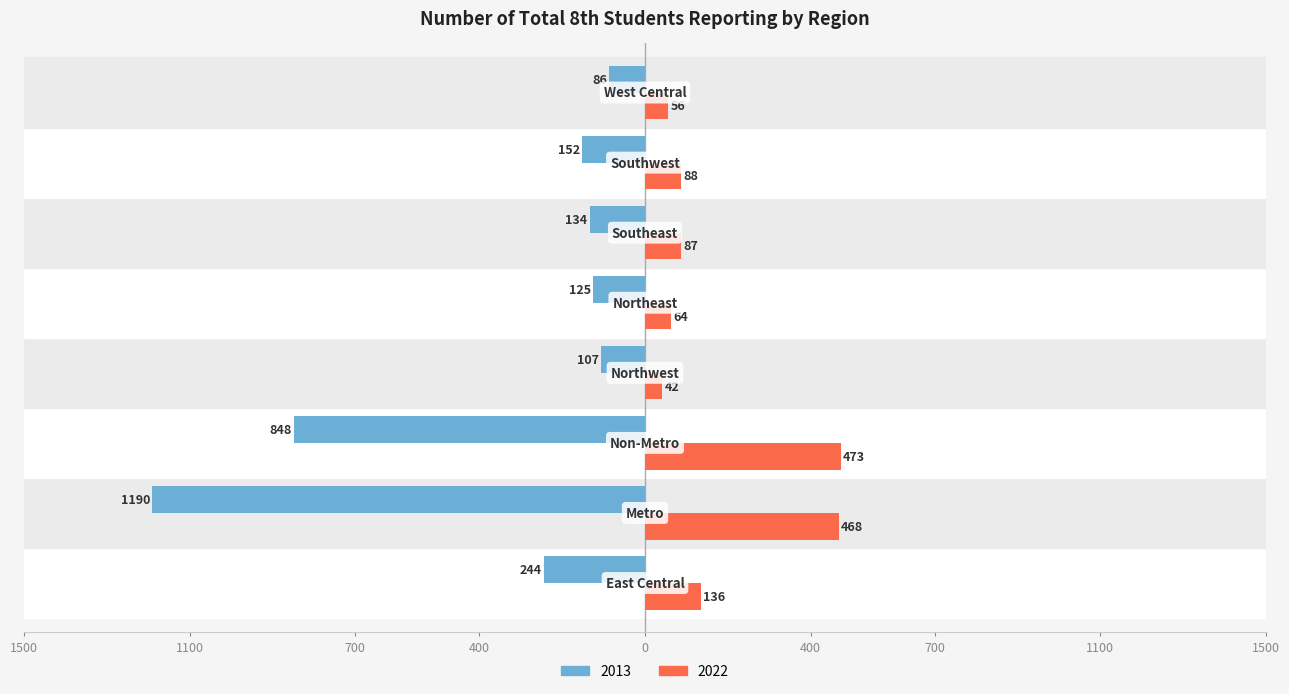

What are all the series names shown in the legend?

2013, 2022